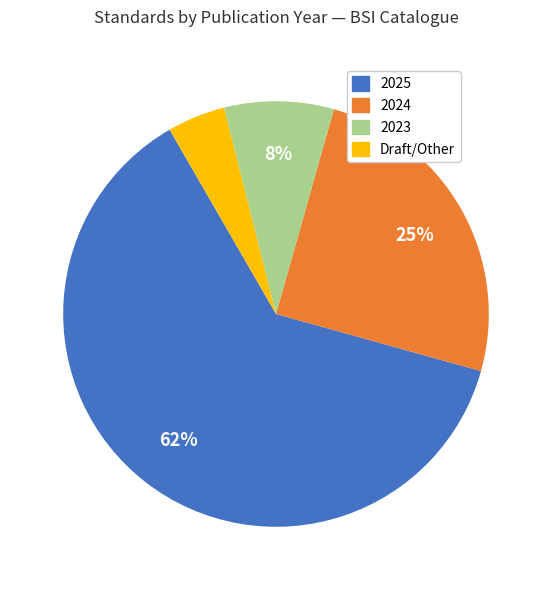

To the nearest percent, what is the average slice percentage?

25%